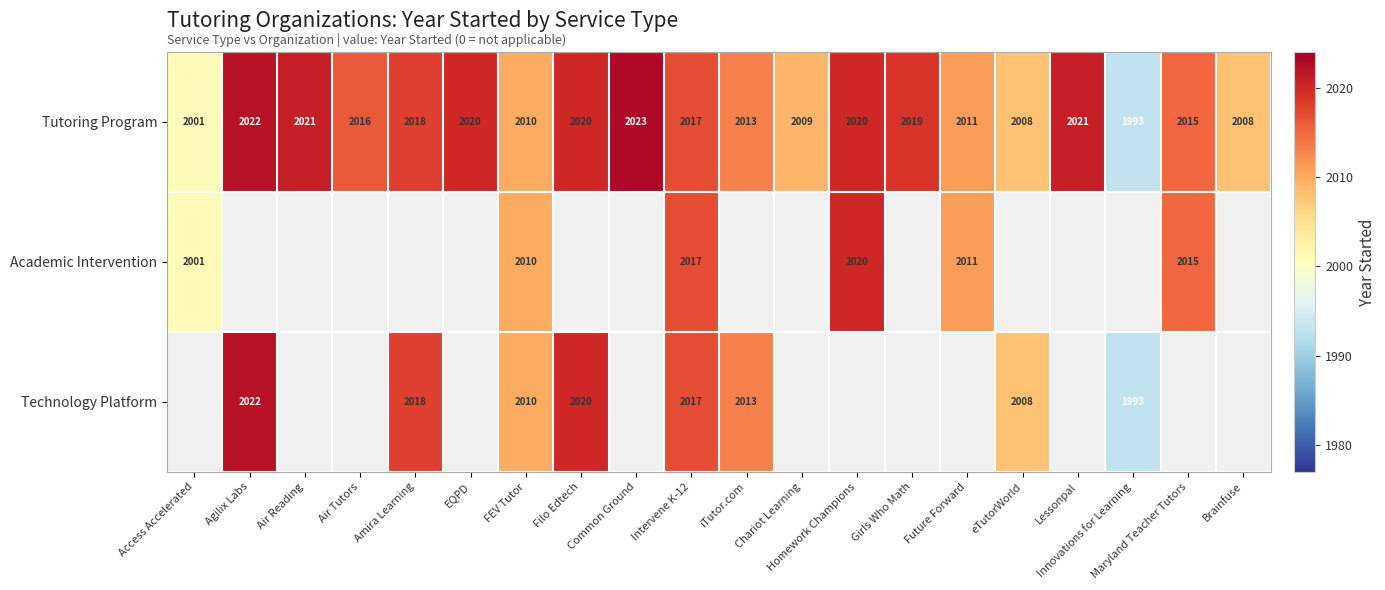

What is the average value of the Tutoring Program series?

2014